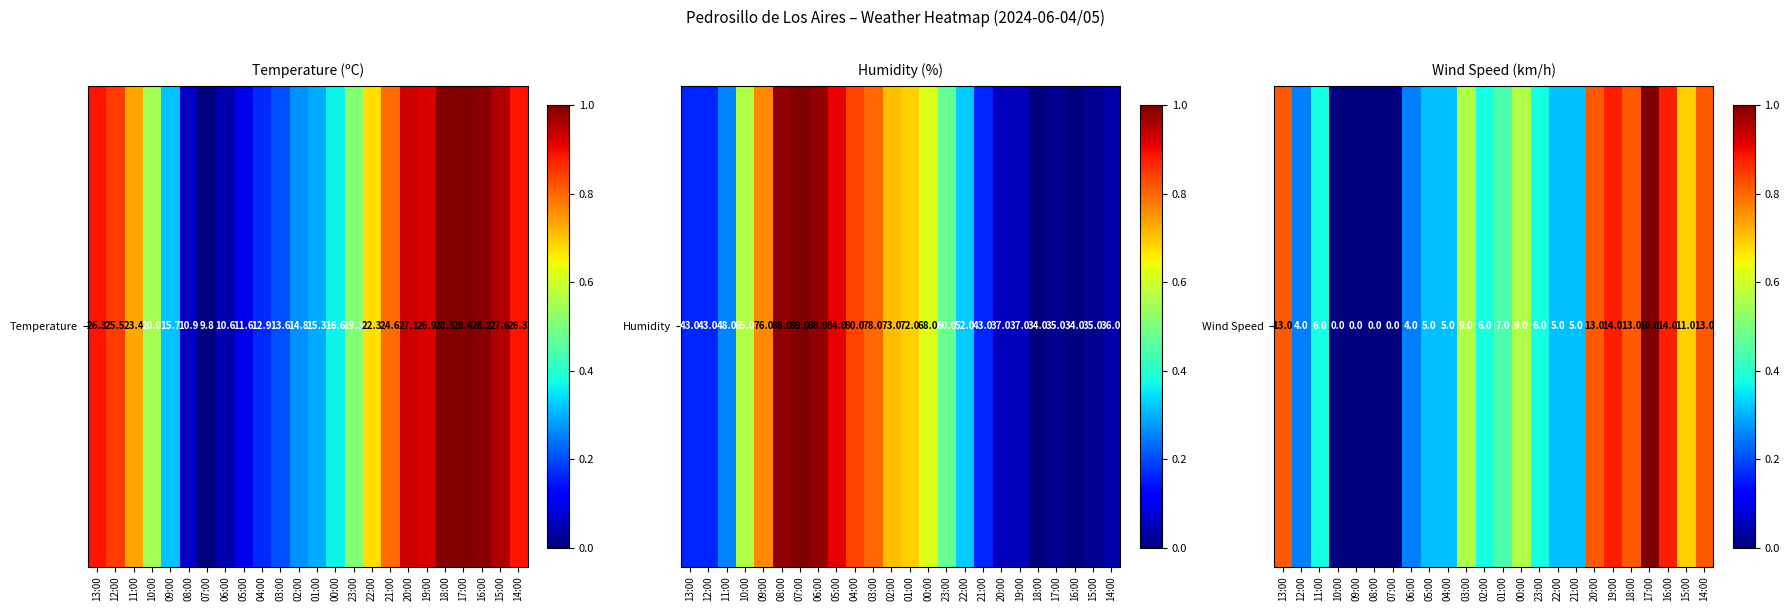

Where is the data nearest to the value 0?

10:00